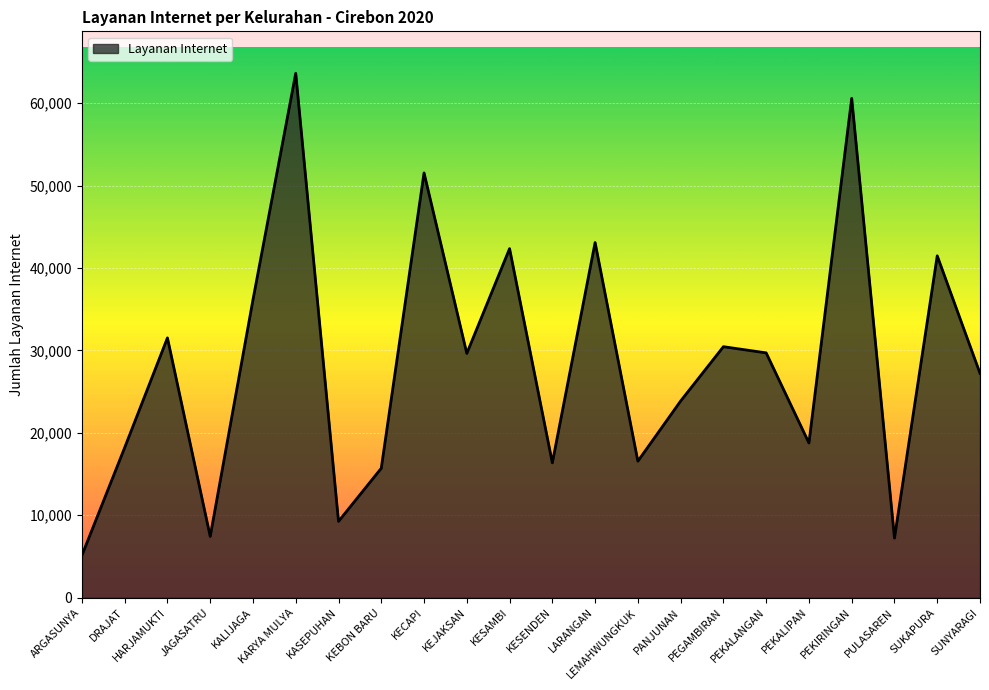

What is the difference between the maximum and minimum values?

58494